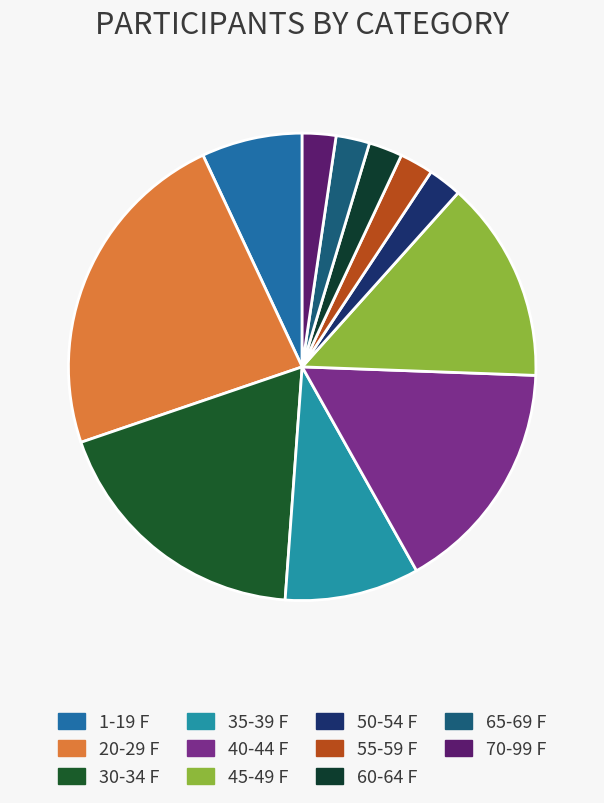

Is it true that 40-44 F is 16% of the pie?

True